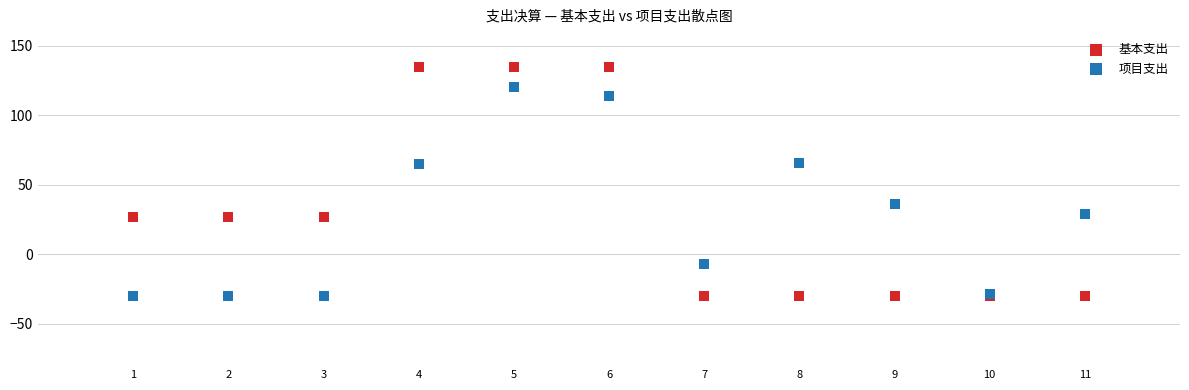

Which series contains the highest Y value?

基本支出